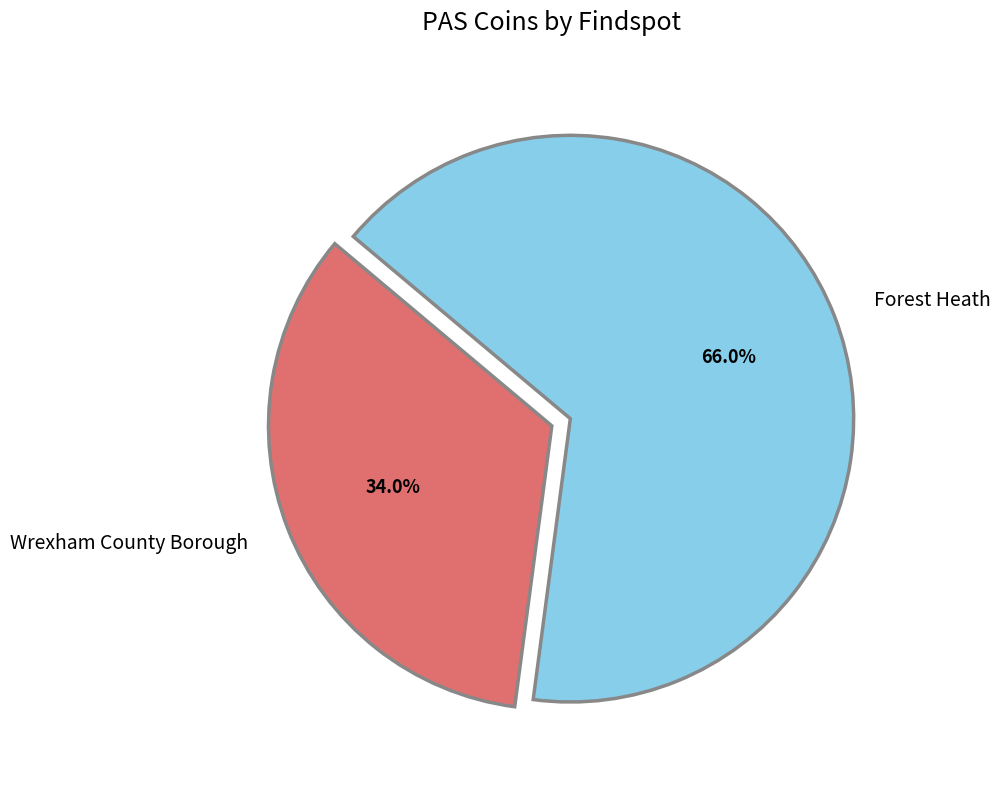

To the nearest percent, what is the difference between the largest and smallest slice percentages?

32%